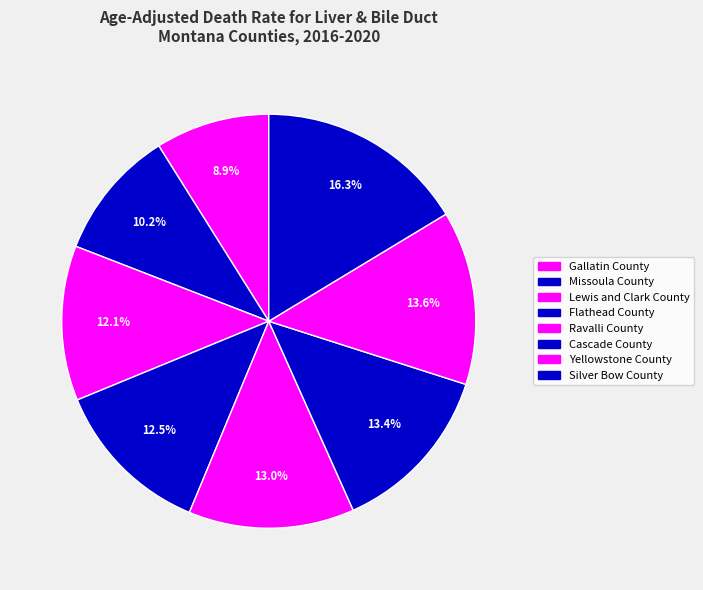

How many segments does this pie chart have?

8